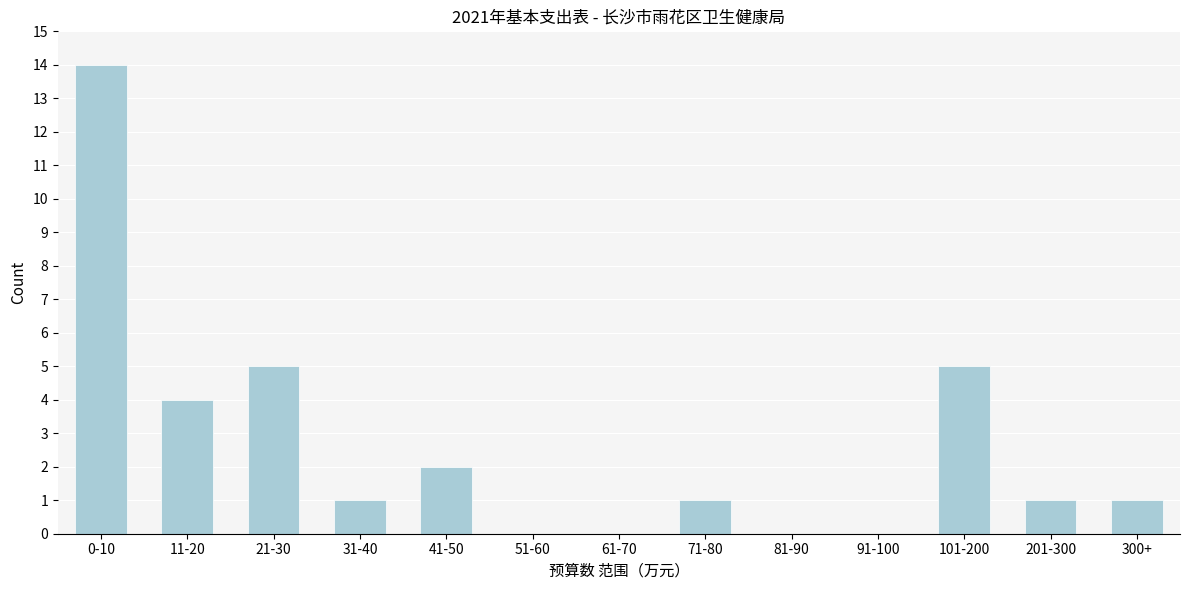

Reading right to left, what are all the values shown in this chart?

300+=1	201-300=1	101-200=5	91-100=0	81-90=0	71-80=1	61-70=0	51-60=0	41-50=2	31-40=1	21-30=5	11-20=4	0-10=14